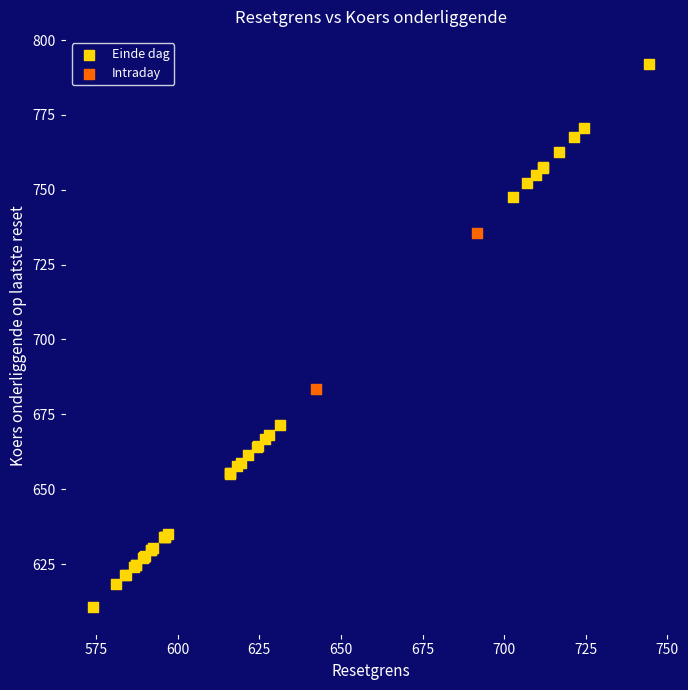

What are all the series names shown in the legend?

Einde dag, Intraday